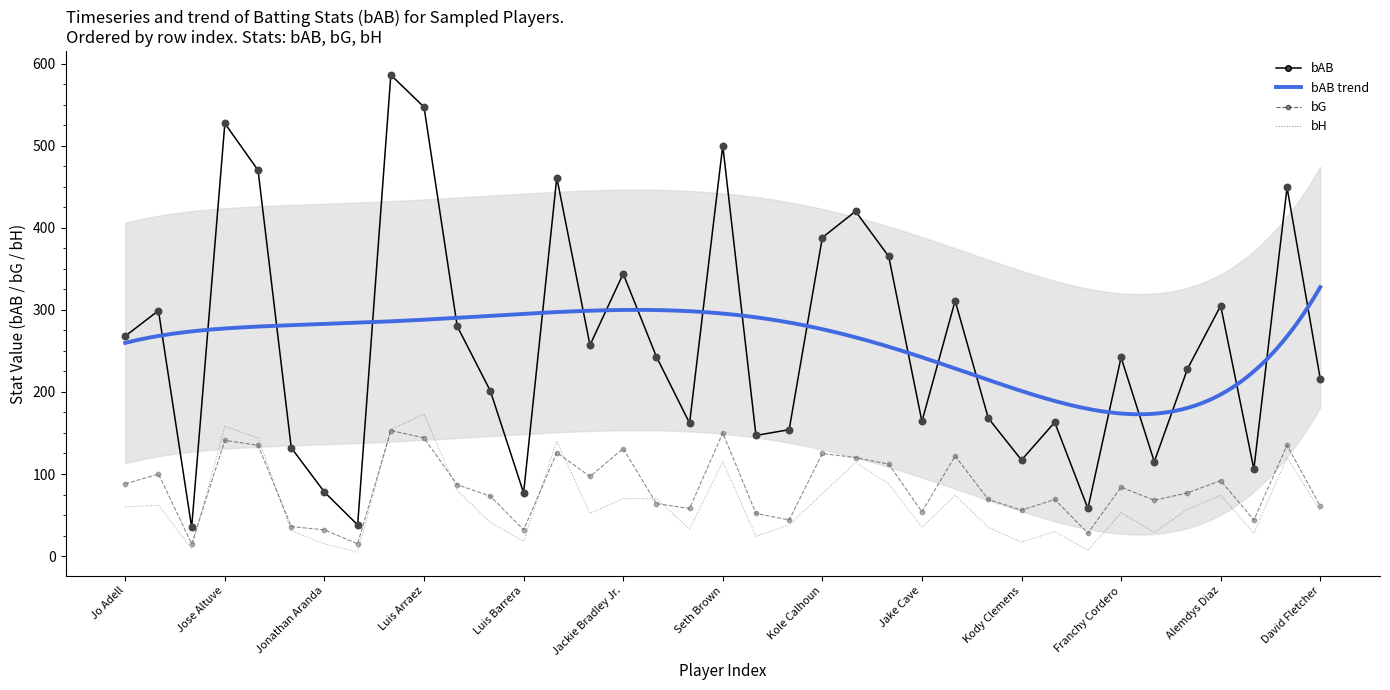

Which series contains the highest Y value?

bAB